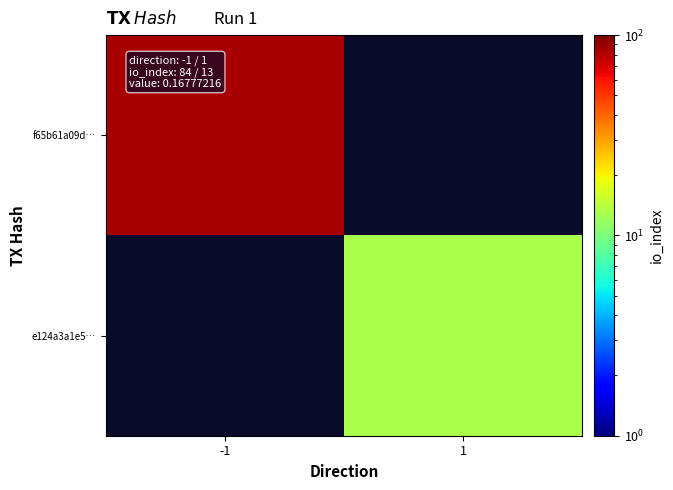

The value of f65b61a09d… at -1 is 84.0. True or false?

True